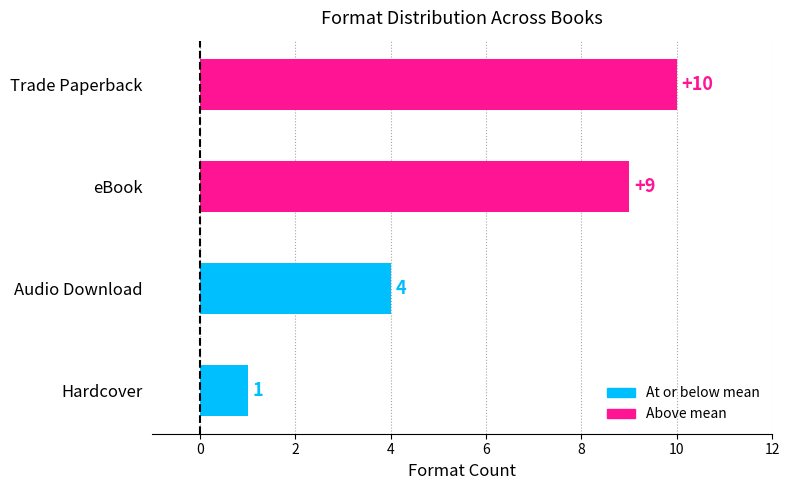

Count the number of data series in this chart.

1